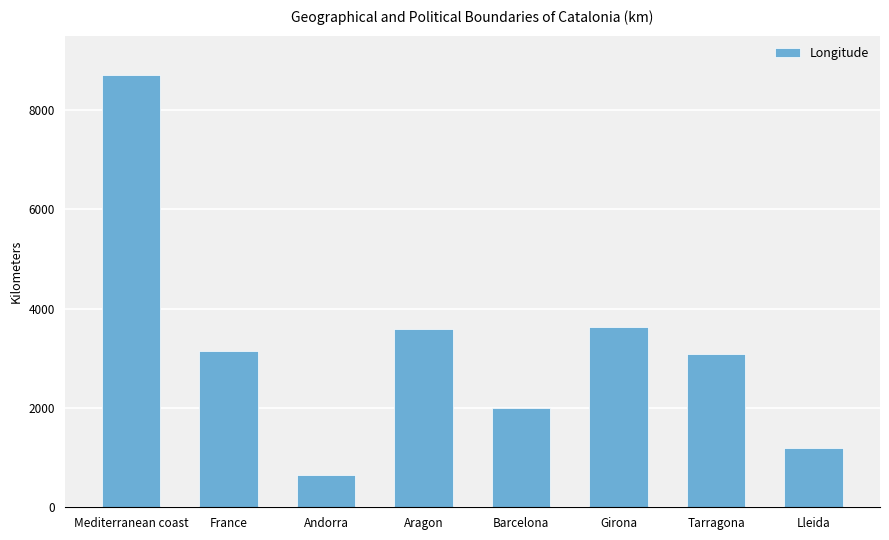

The chart shows a value of 4098 at Tarragona. True or false?

False